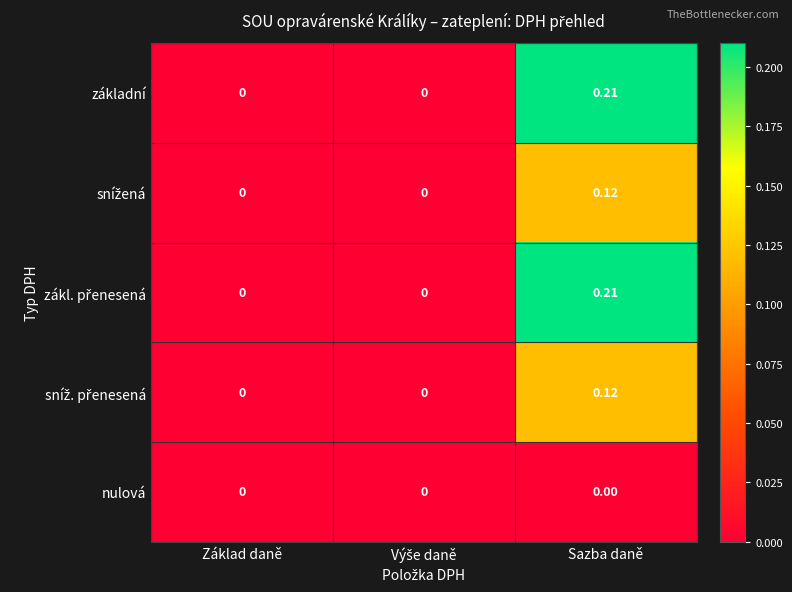

At which category is the sum across all series the highest?

Sazba daně